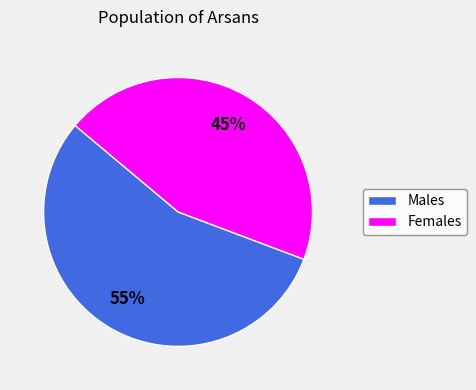

Is there any slice that represents more than half of the pie?

Yes